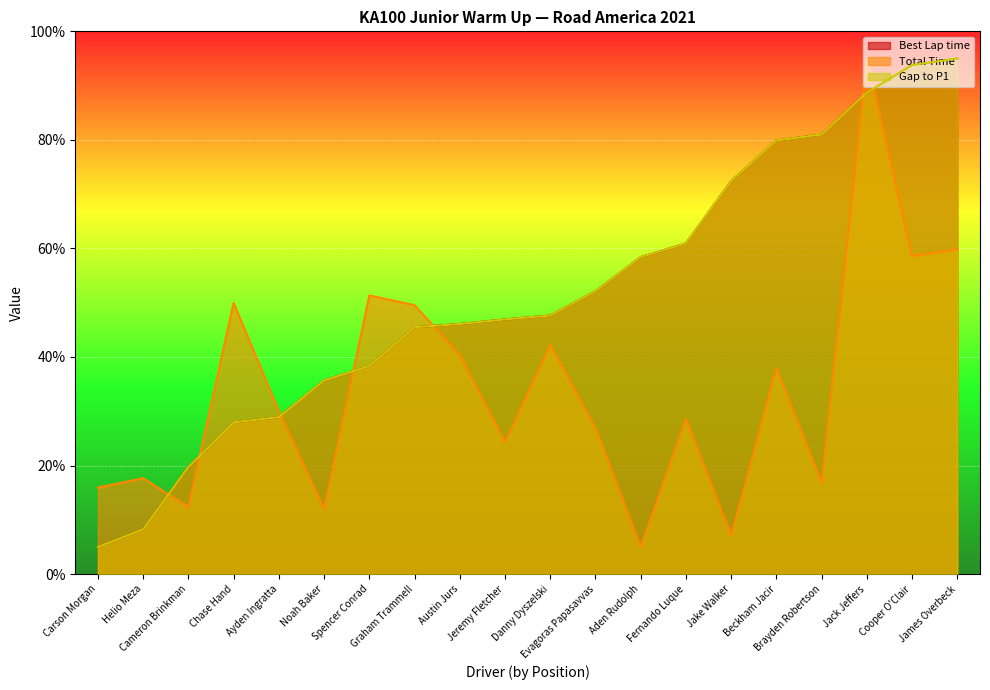

Count the number of data series in this chart.

3